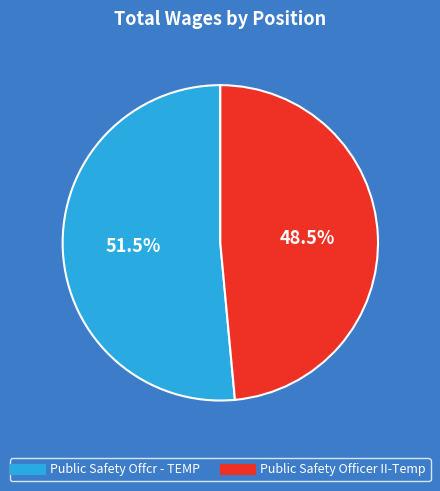

Which has a higher value, Public Safety Offcr - TEMP or Public Safety Officer II-Temp?

Public Safety Offcr - TEMP